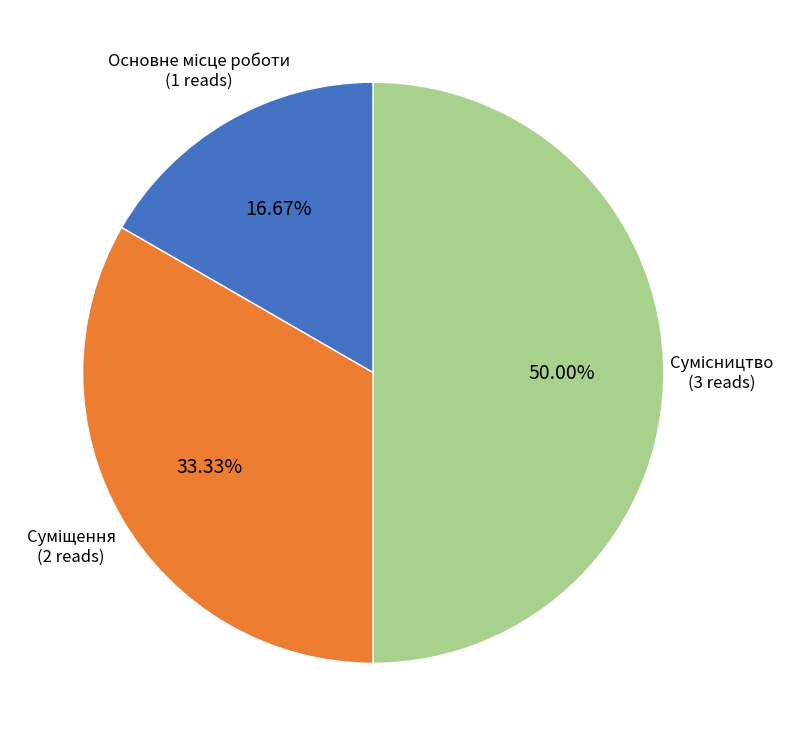

What is the change in value from Основне місце роботи to Суміщення?

+1